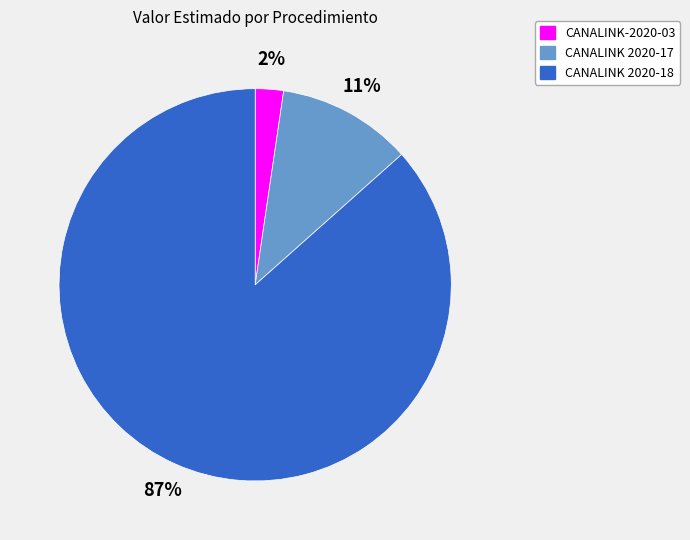

Do CANALINK-2020-03 and CANALINK 2020-18 together represent more than half of the pie?

Yes